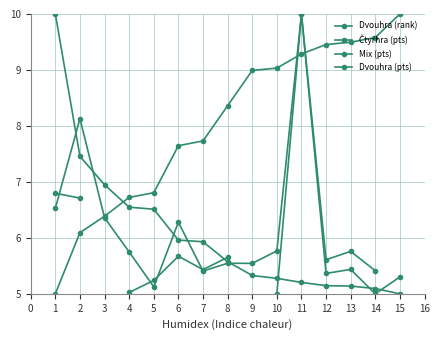

Is it true that Dvouhra (pts) equals 5.6 at 8?

True